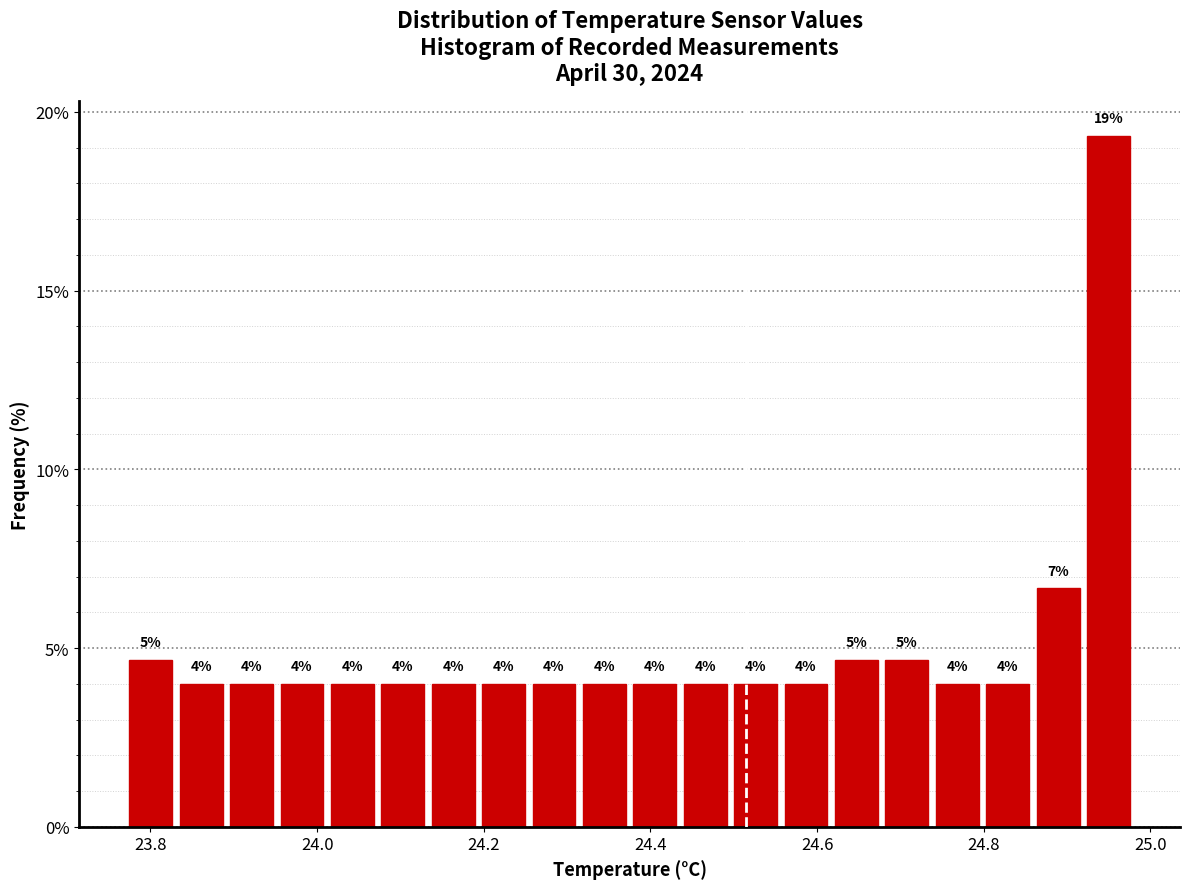

Read against the x-axis, roughly where is the centre of the tallest bar?

24.94